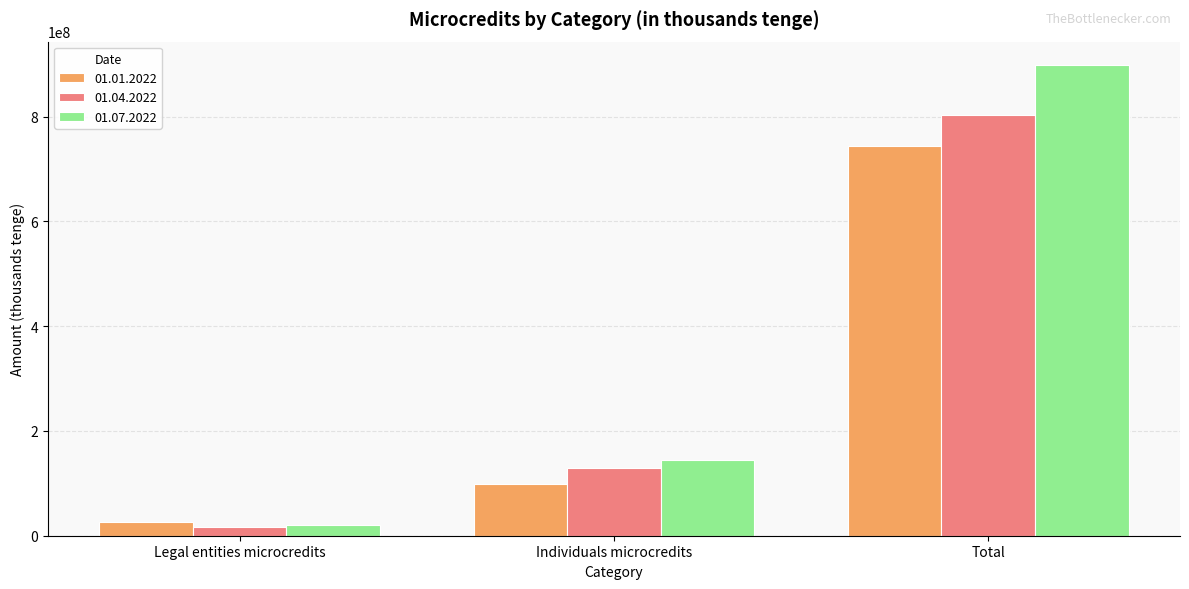

Which series has the widest spread of values?

01.07.2022